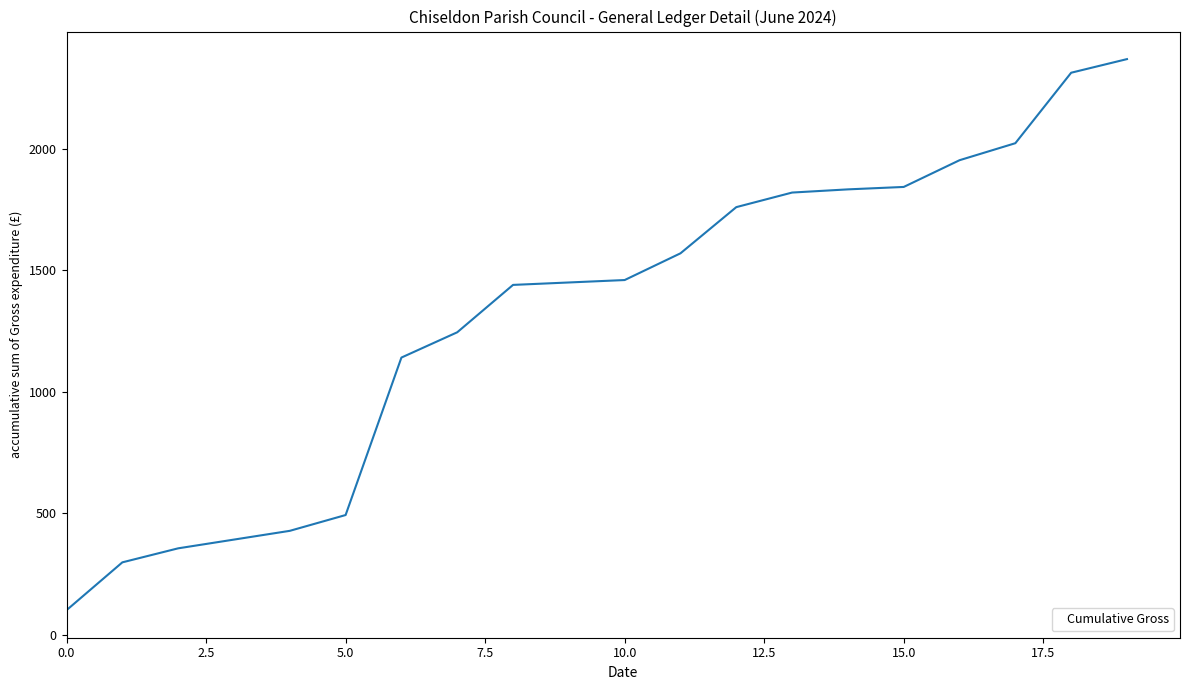

What is the greatest value displayed?

2368.1